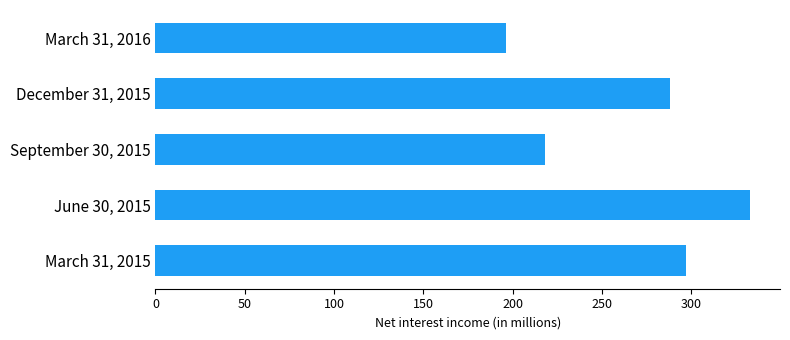

Rank the categories by value from highest to lowest.

June 30, 2015, March 31, 2015, December 31, 2015, September 30, 2015, March 31, 2016